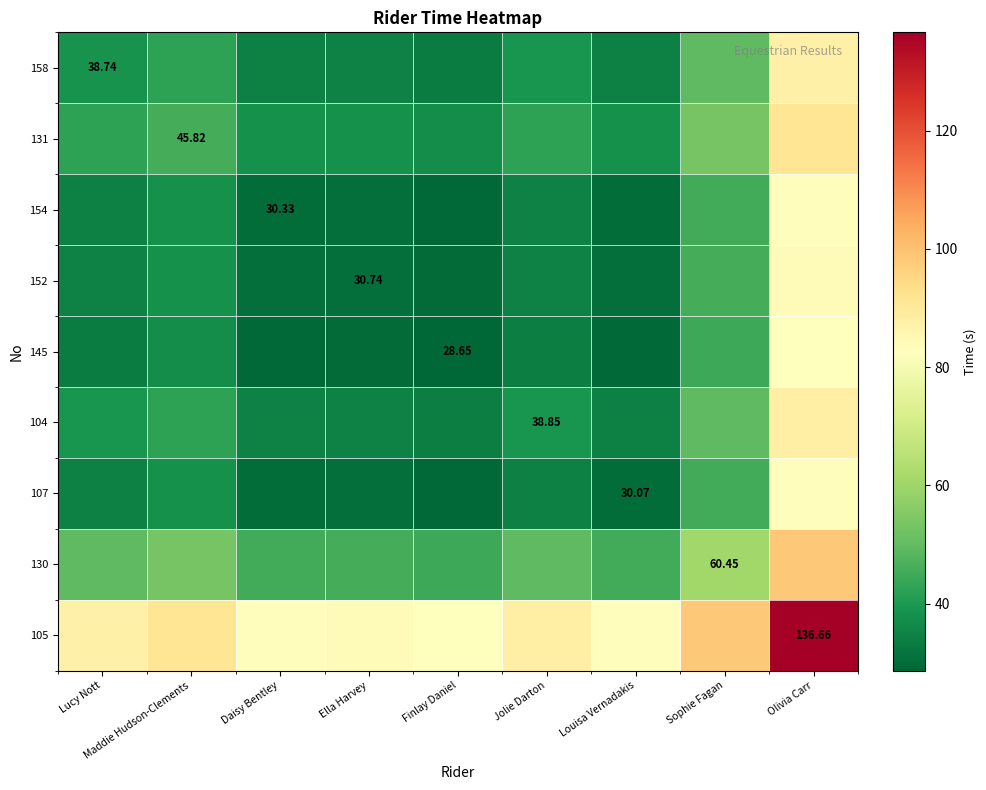

Rank the series by their maximum value, from lowest to highest.

145, 107, 154, 152, 158, 104, 131, 130, 105